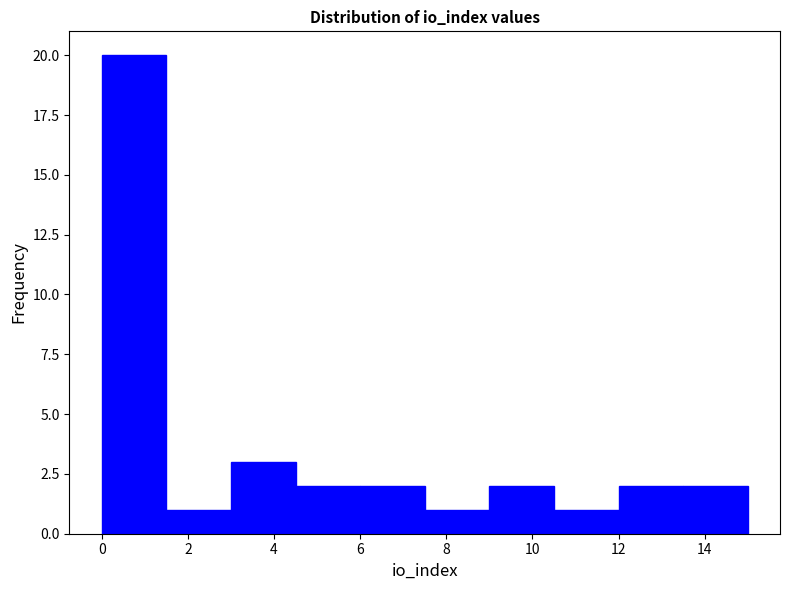

Reading left to right, list every bar in this chart as the range it spans on the x-axis followed by its height. Neither the bar edges nor the heights are printed on the chart, so give them approximately, as read against the axes.

0.0 to 1.5: 20
1.5 to 3.0: 1
3.0 to 4.5: 3
4.5 to 6.0: 2
6.0 to 7.5: 2
7.5 to 9.0: 1
9.0 to 10.5: 2
10.5 to 12.0: 1
12.0 to 13.5: 2
13.5 to 15.0: 2